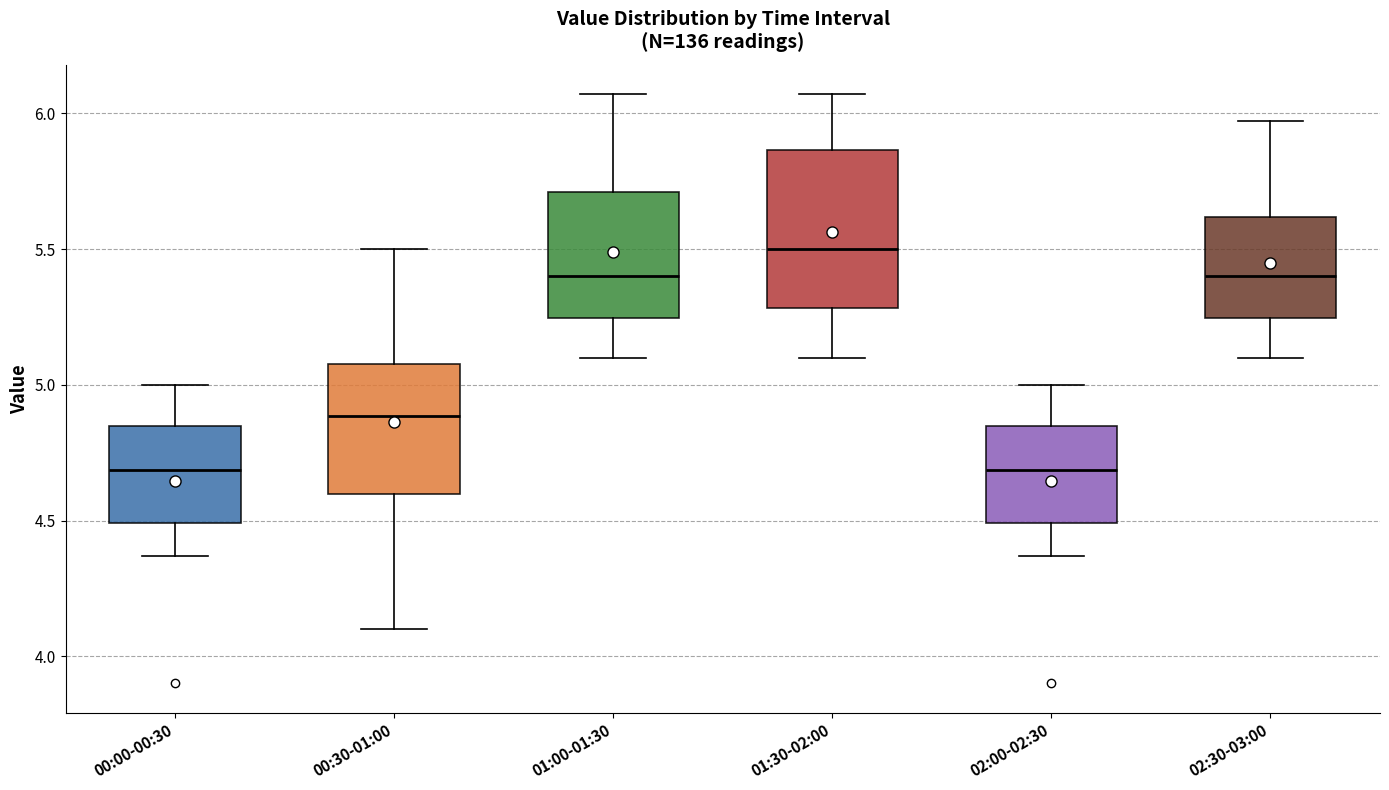

Which box is the tallest, from its lower edge to its upper edge?

01:30-02:00